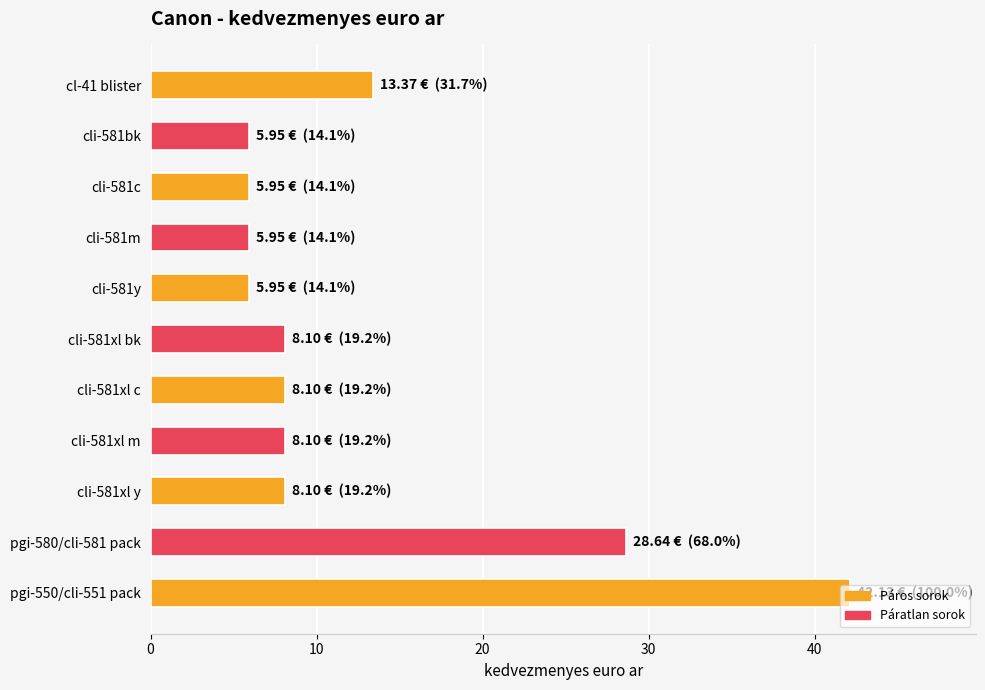

What is the difference between the maximum and minimum values?

36.2